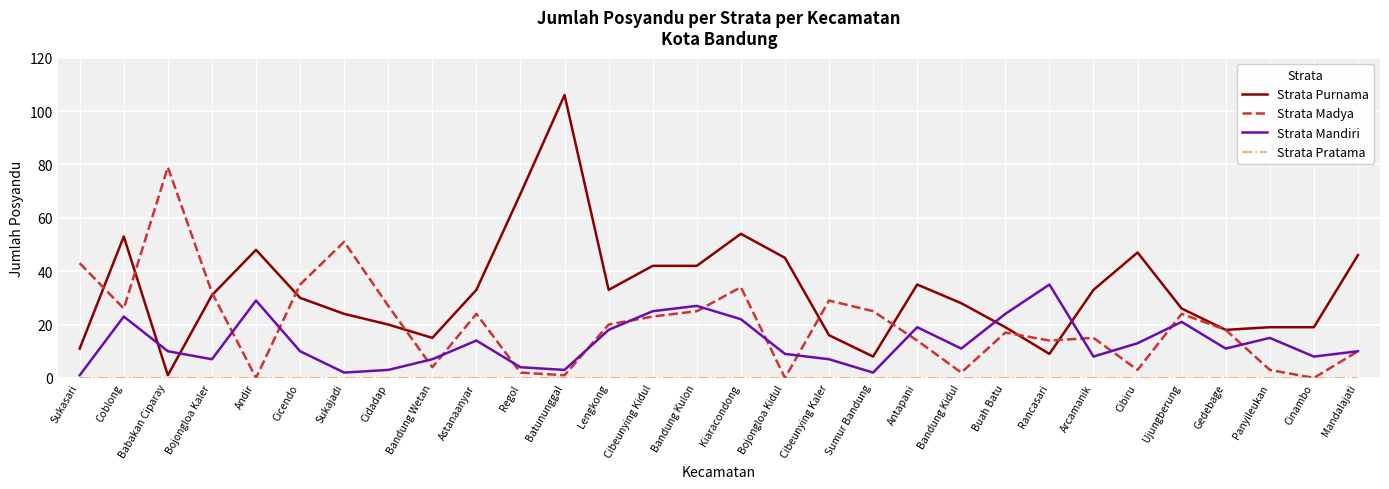

The value of Strata Purnama at Panyileukan is 28. True or false?

False